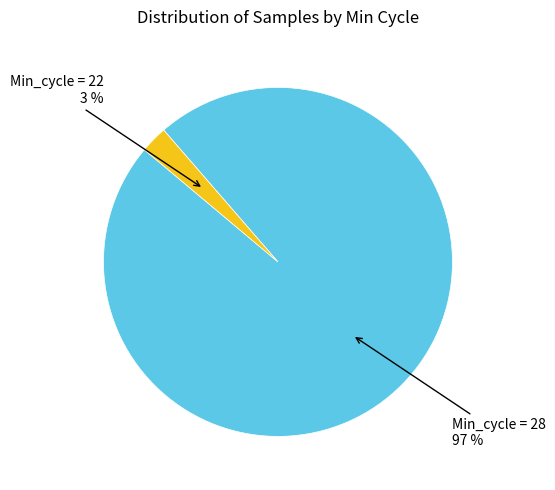

Is there a majority slice in this chart?

Yes